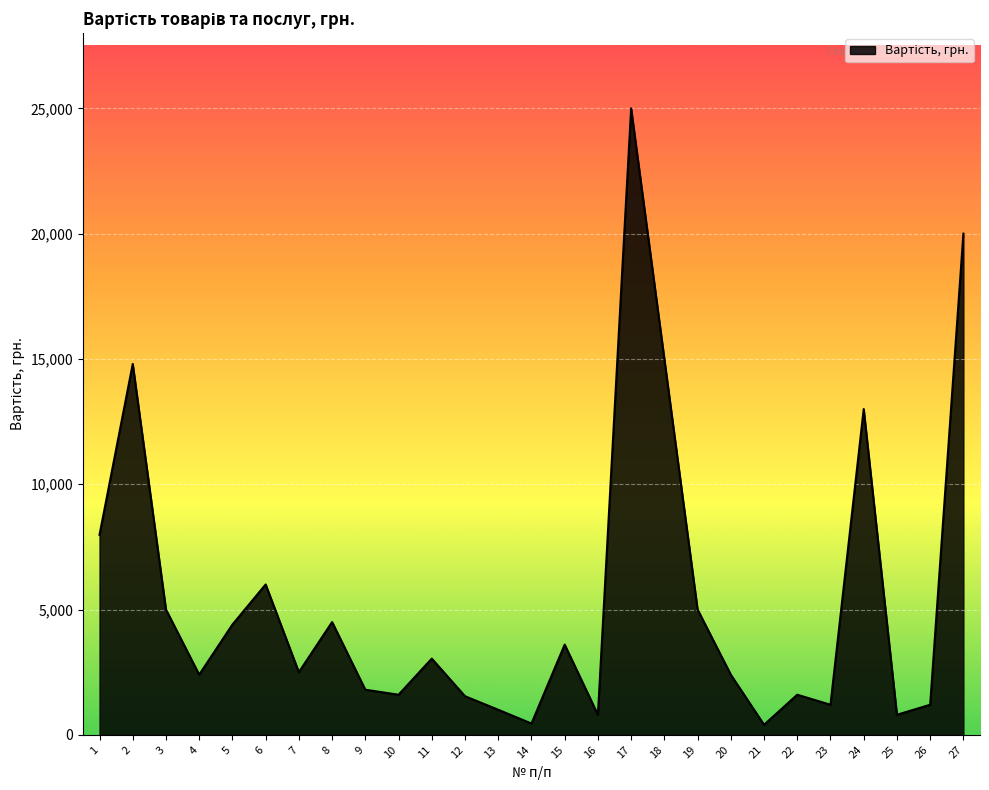

Does the chart have visible grid lines?

Yes